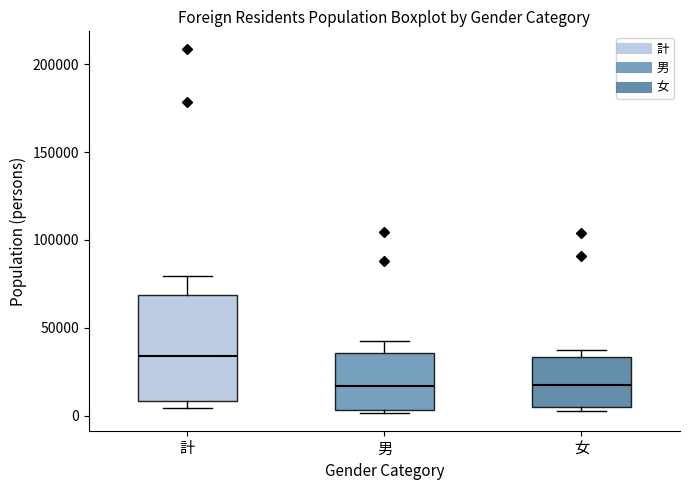

Reading left to right, transcribe this box plot: for each box, give where its median line is, the range the box spans, and where its two whiskers end, as read against the y-axis. The values are not printed on the chart, so give them approximately, as read against the axis.

計: median 35000, box 10000 to 70000, whiskers 5000 to 80000
男: median 15000, box 5000 to 35000, whiskers 0 to 40000
女: median 20000, box 5000 to 35000, whiskers 5000 (just below the box's lower edge) to 35000 (just above the box's upper edge)